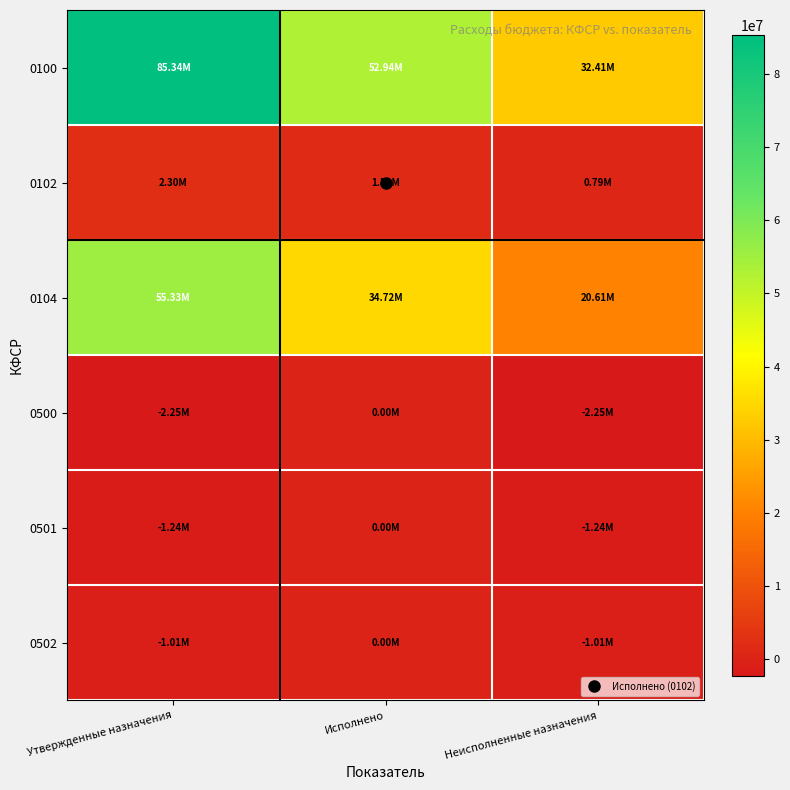

What is the difference between the highest and lowest values at Исполнено?

52935466.0